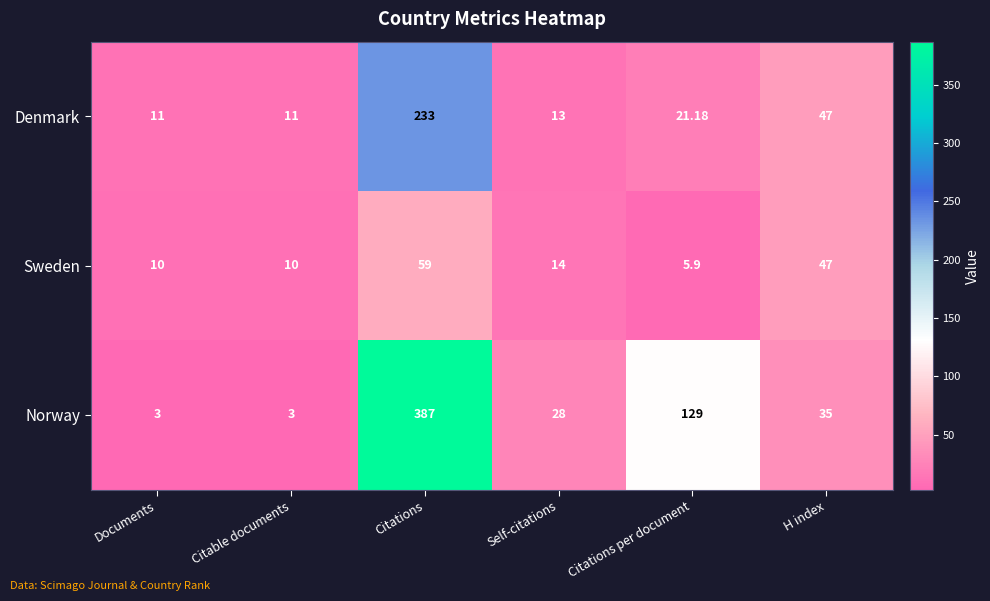

Which label corresponds to the largest value in the chart?

Citations